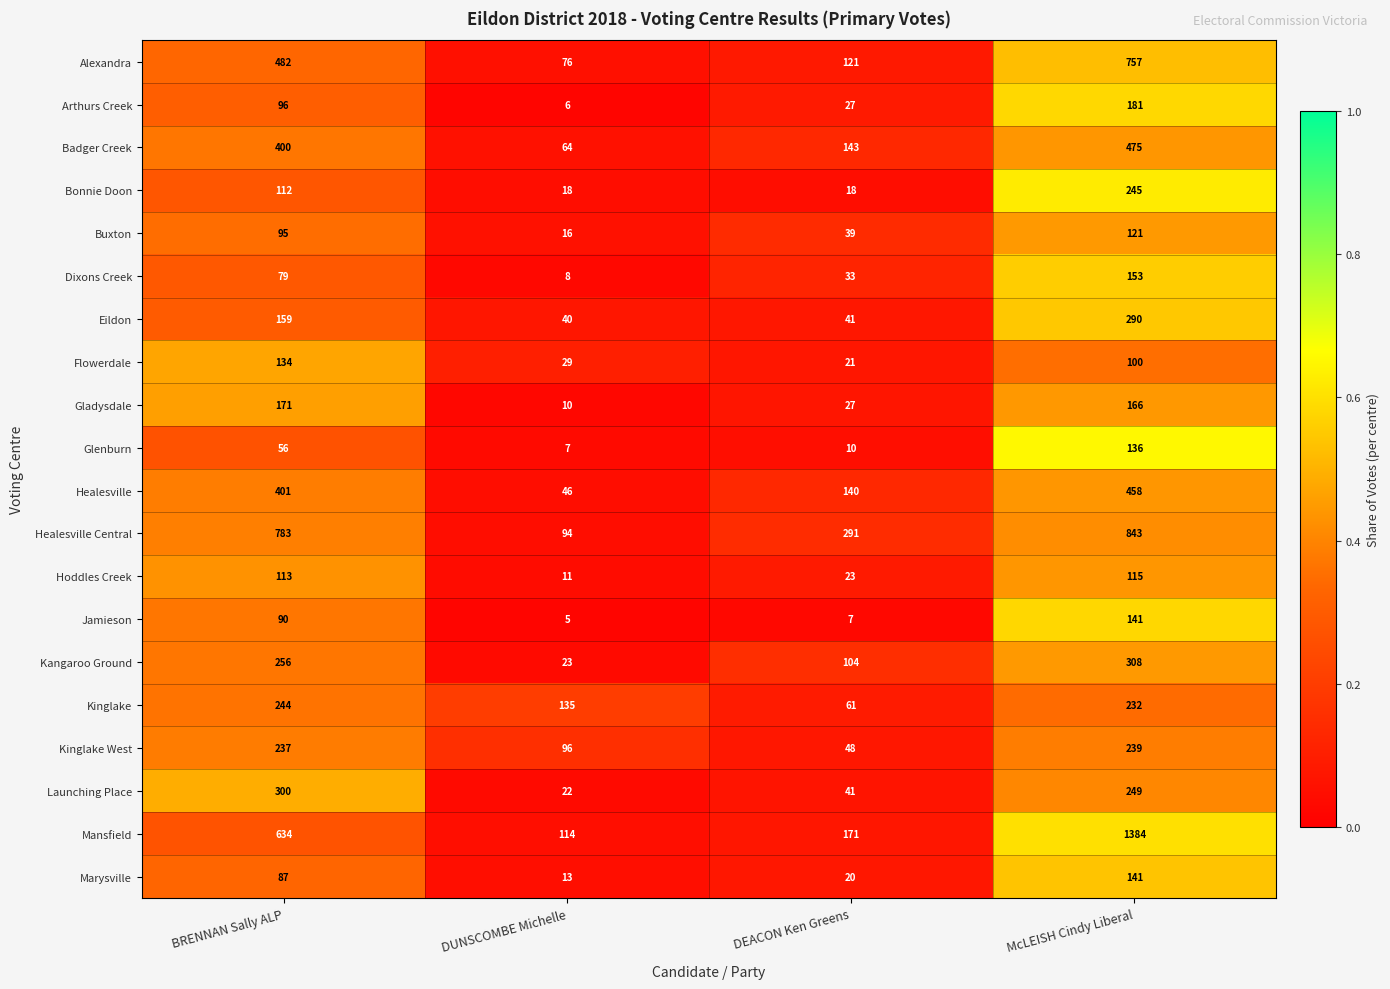

What is the total value across all series at DEACON Ken Greens?

1386